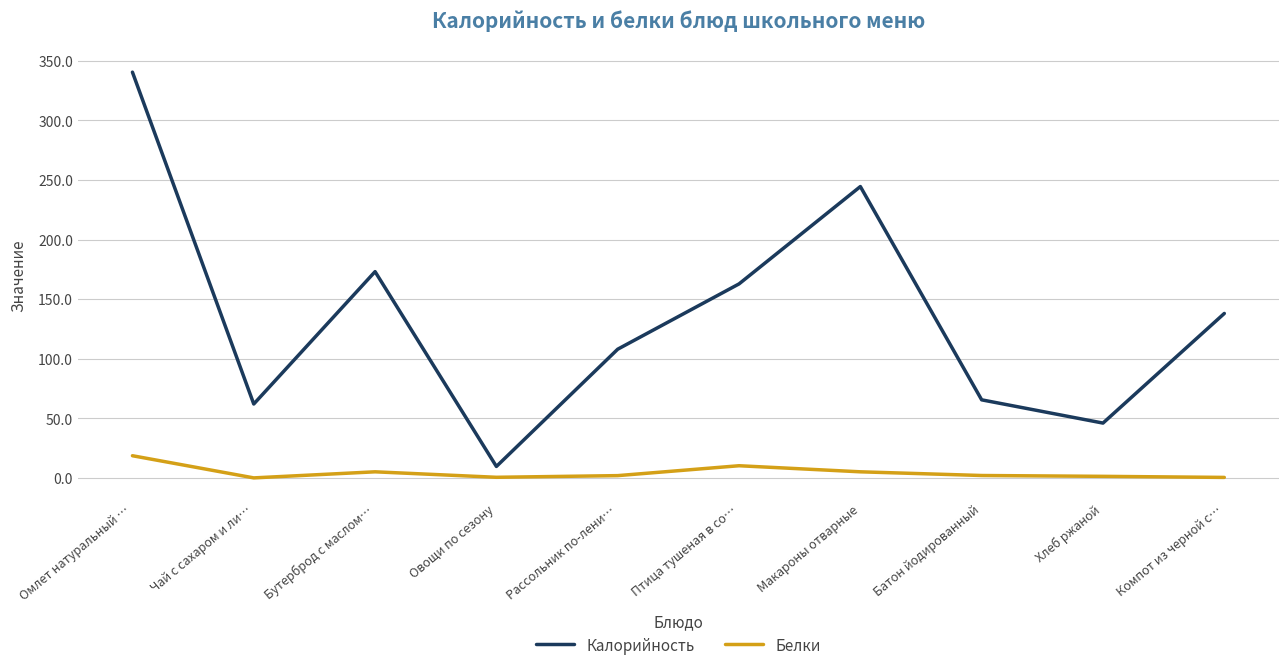

True or false: Калорийность and Белки intersect in this chart.

False